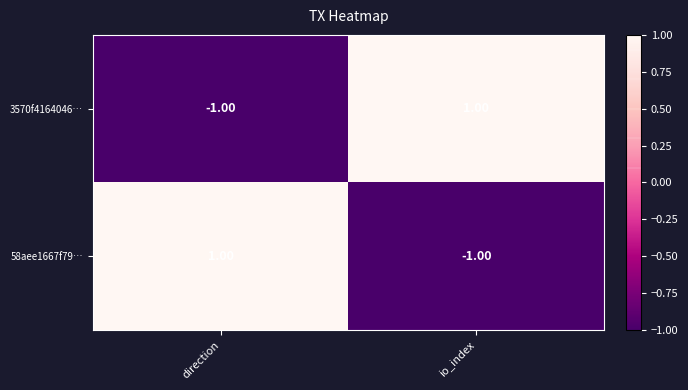

Where is 3570f4164046… nearest to the value 0?

direction